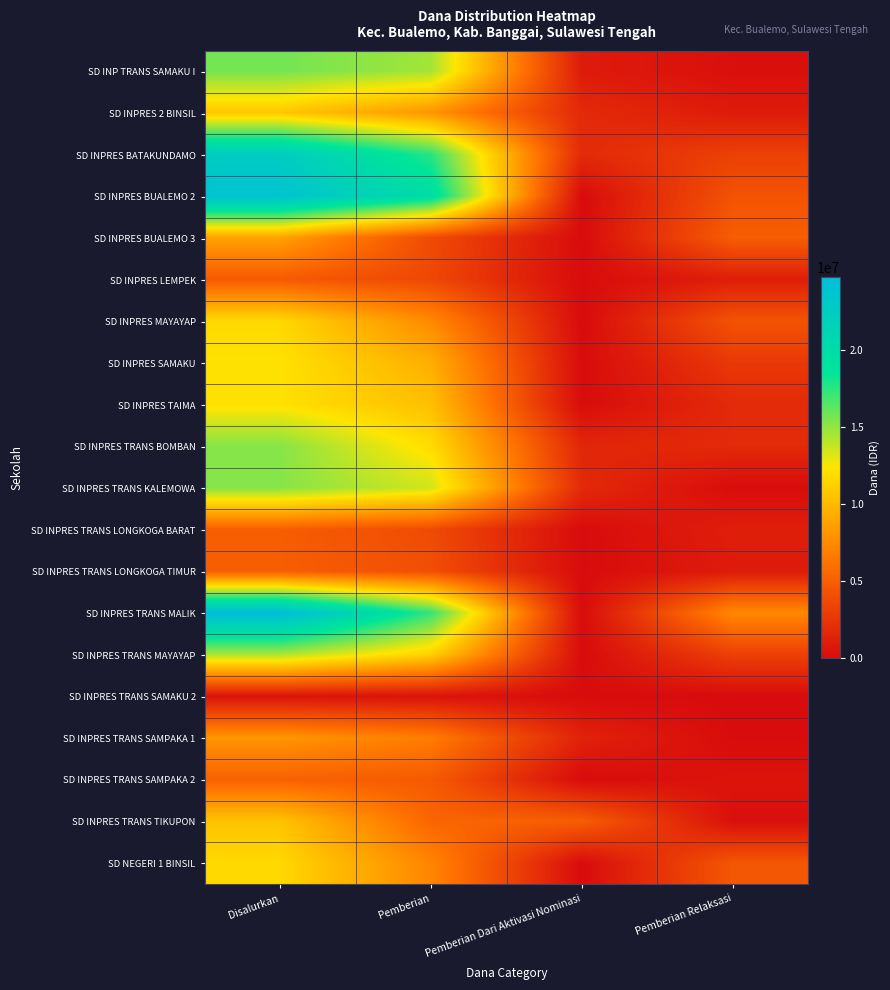

Reading left to right, list all the values displayed in this chart.

SD INP TRANS SAMAKU I: Disalurkan=15750000	Pemberian=14625000	Pemberian Dari Aktivasi Nominasi=900000	Pemberian Relaksasi=225000
SD INPRES 2 BINSIL: Disalurkan=10800000	Pemberian=8100000	Pemberian Dari Aktivasi Nominasi=1800000	Pemberian Relaksasi=900000
SD INPRES BATAKUNDAMO: Disalurkan=22500000	Pemberian=17550000	Pemberian Dari Aktivasi Nominasi=1800000	Pemberian Relaksasi=3150000
SD INPRES BUALEMO 2: Disalurkan=24075000	Pemberian=19800000	Pemberian Dari Aktivasi Nominasi=0	Pemberian Relaksasi=4275000
SD INPRES BUALEMO 3: Disalurkan=8775000	Pemberian=3825000	Pemberian Dari Aktivasi Nominasi=0	Pemberian Relaksasi=4950000
SD INPRES LEMPEK: Disalurkan=4725000	Pemberian=3600000	Pemberian Dari Aktivasi Nominasi=0	Pemberian Relaksasi=1125000
SD INPRES MAYAYAP: Disalurkan=11700000	Pemberian=7425000	Pemberian Dari Aktivasi Nominasi=0	Pemberian Relaksasi=4275000
SD INPRES SAMAKU: Disalurkan=12150000	Pemberian=9450000	Pemberian Dari Aktivasi Nominasi=0	Pemberian Relaksasi=2700000
SD INPRES TAIMA: Disalurkan=12150000	Pemberian=10350000	Pemberian Dari Aktivasi Nominasi=0	Pemberian Relaksasi=1800000
SD INPRES TRANS BOMBAN: Disalurkan=15300000	Pemberian=11925000	Pemberian Dari Aktivasi Nominasi=1575000	Pemberian Relaksasi=1800000
SD INPRES TRANS KALEMOWA: Disalurkan=15300000	Pemberian=13500000	Pemberian Dari Aktivasi Nominasi=1800000	Pemberian Relaksasi=0
SD INPRES TRANS LONGKOGA BARAT: Disalurkan=4950000	Pemberian=3825000	Pemberian Dari Aktivasi Nominasi=0	Pemberian Relaksasi=1125000
SD INPRES TRANS LONGKOGA TIMUR: Disalurkan=4950000	Pemberian=4050000	Pemberian Dari Aktivasi Nominasi=0	Pemberian Relaksasi=900000
SD INPRES TRANS MALIK: Disalurkan=24750000	Pemberian=17325000	Pemberian Dari Aktivasi Nominasi=0	Pemberian Relaksasi=7425000
SD INPRES TRANS MAYAYAP: Disalurkan=14400000	Pemberian=11250000	Pemberian Dari Aktivasi Nominasi=0	Pemberian Relaksasi=3150000
SD INPRES TRANS SAMAKU 2: Disalurkan=450000	Pemberian=450000	Pemberian Dari Aktivasi Nominasi=0	Pemberian Relaksasi=0
SD INPRES TRANS SAMPAKA 1: Disalurkan=8100000	Pemberian=6750000	Pemberian Dari Aktivasi Nominasi=1350000	Pemberian Relaksasi=0
SD INPRES TRANS SAMPAKA 2: Disalurkan=5175000	Pemberian=4725000	Pemberian Dari Aktivasi Nominasi=0	Pemberian Relaksasi=450000
SD INPRES TRANS TIKUPON: Disalurkan=10575000	Pemberian=5400000	Pemberian Dari Aktivasi Nominasi=4950000	Pemberian Relaksasi=225000
SD NEGERI 1 BINSIL: Disalurkan=11700000	Pemberian=7200000	Pemberian Dari Aktivasi Nominasi=0	Pemberian Relaksasi=4500000